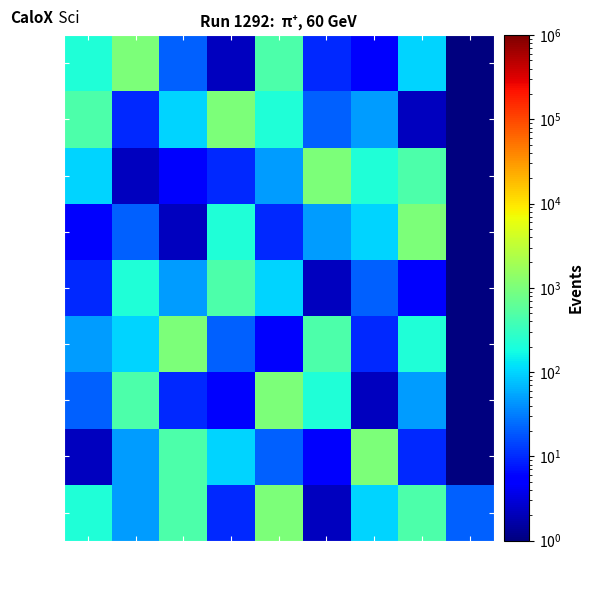

At how many categories does at least one series exceed 920?

7